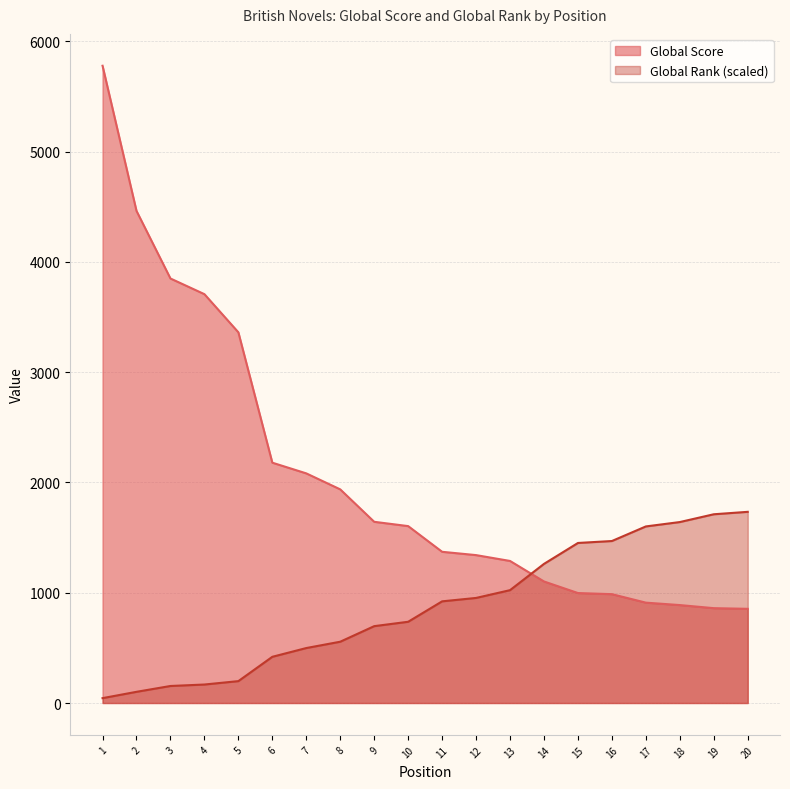

How many times do Global Rank and Global Score cross each other?

1